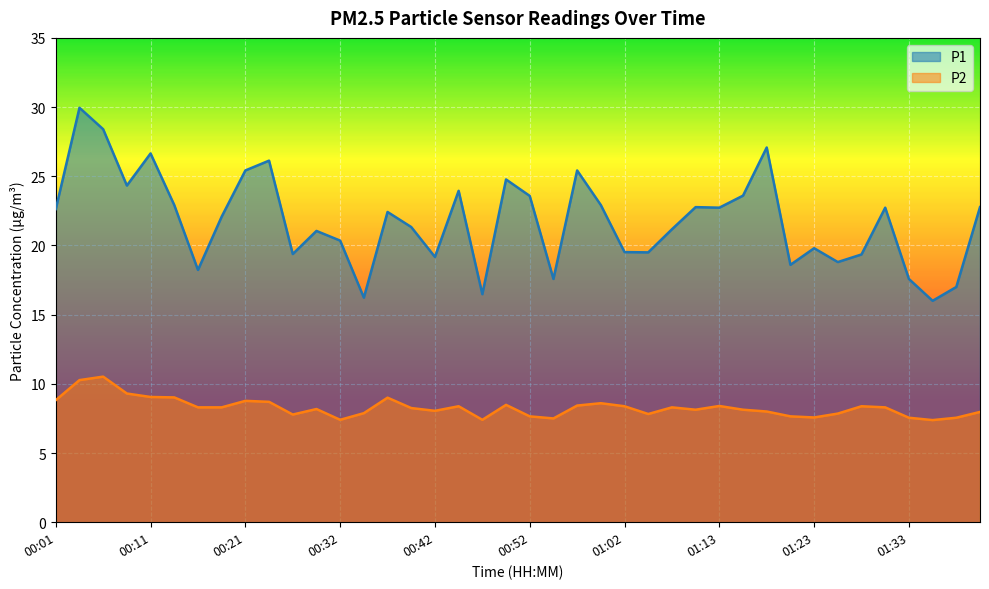

True or false: P1 has a value of 28.4 at 00:06.

True